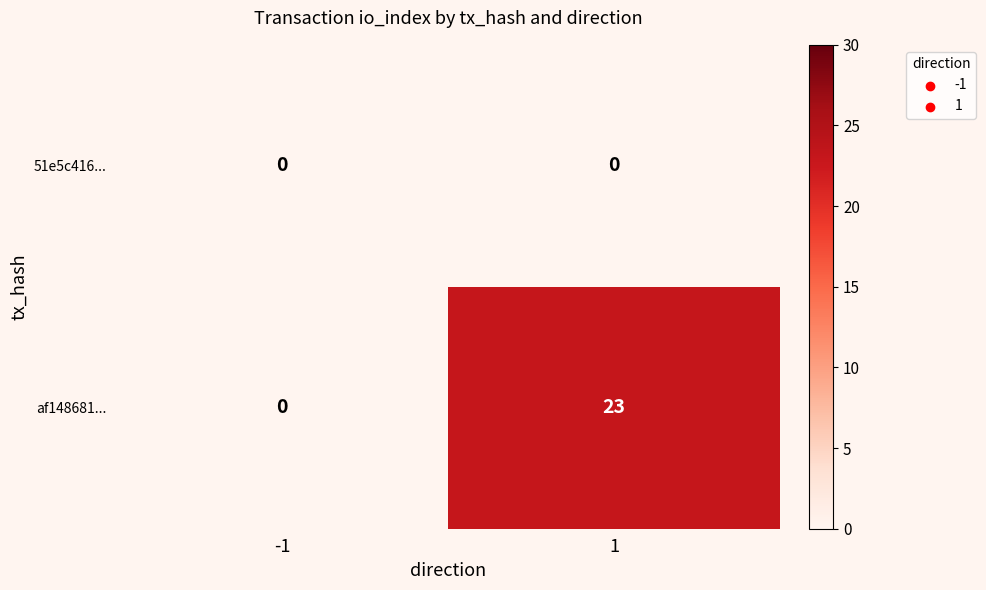

Reading right to left, transcribe all the data shown in this chart.

51e5c416...: 1=0	-1=0
af148681...: 1=23	-1=0